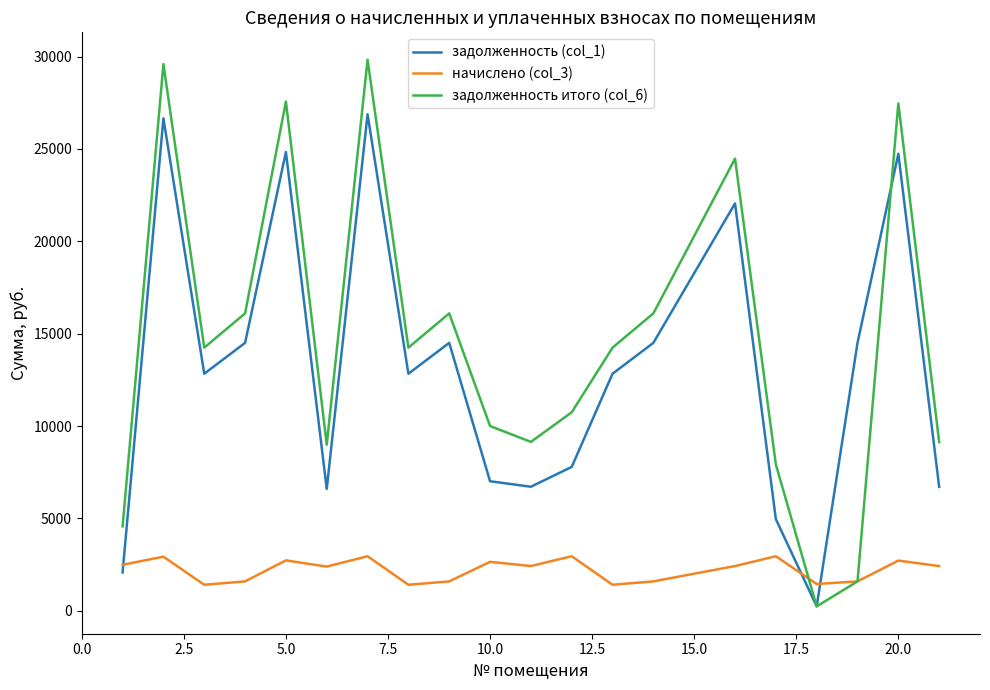

How many lines are shown in the chart?

3